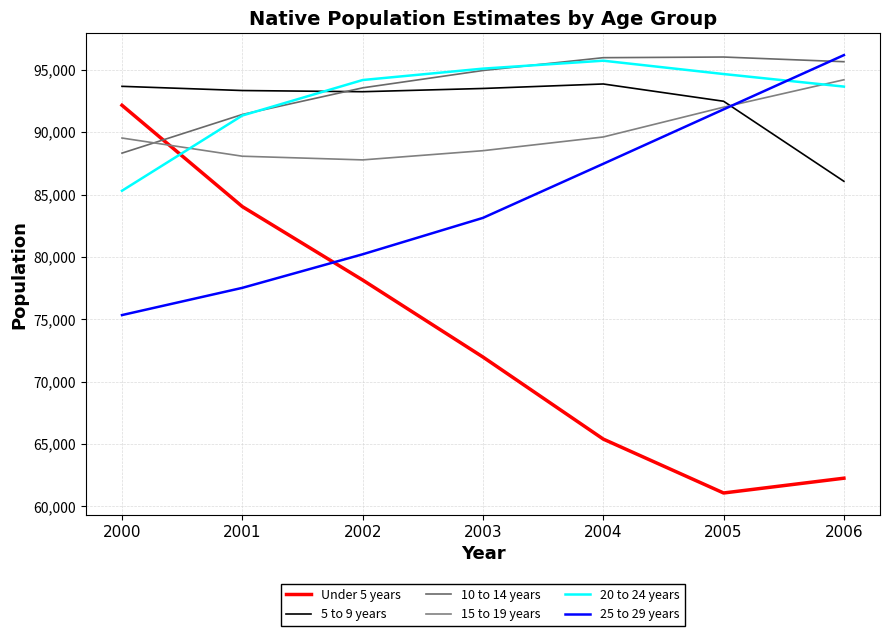

Rank the series at 2002 from highest to lowest value.

20 to 24 years, 10 to 14 years, 5 to 9 years, 15 to 19 years, 25 to 29 years, Under 5 years